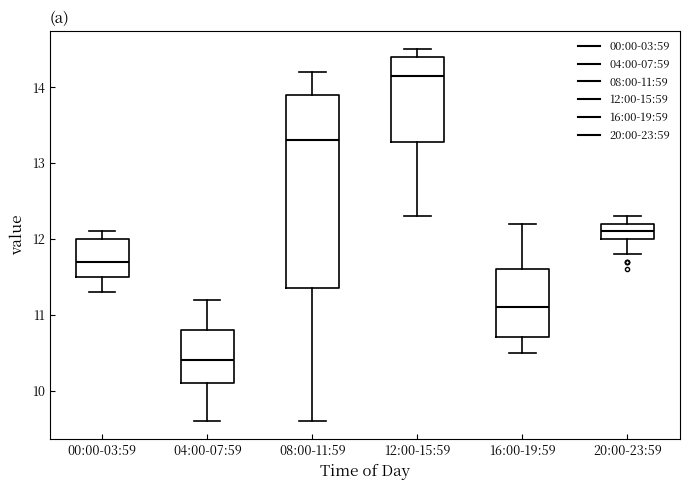

Comparing the boxes themselves (not the whiskers), which one is the tallest?

08:00-11:59